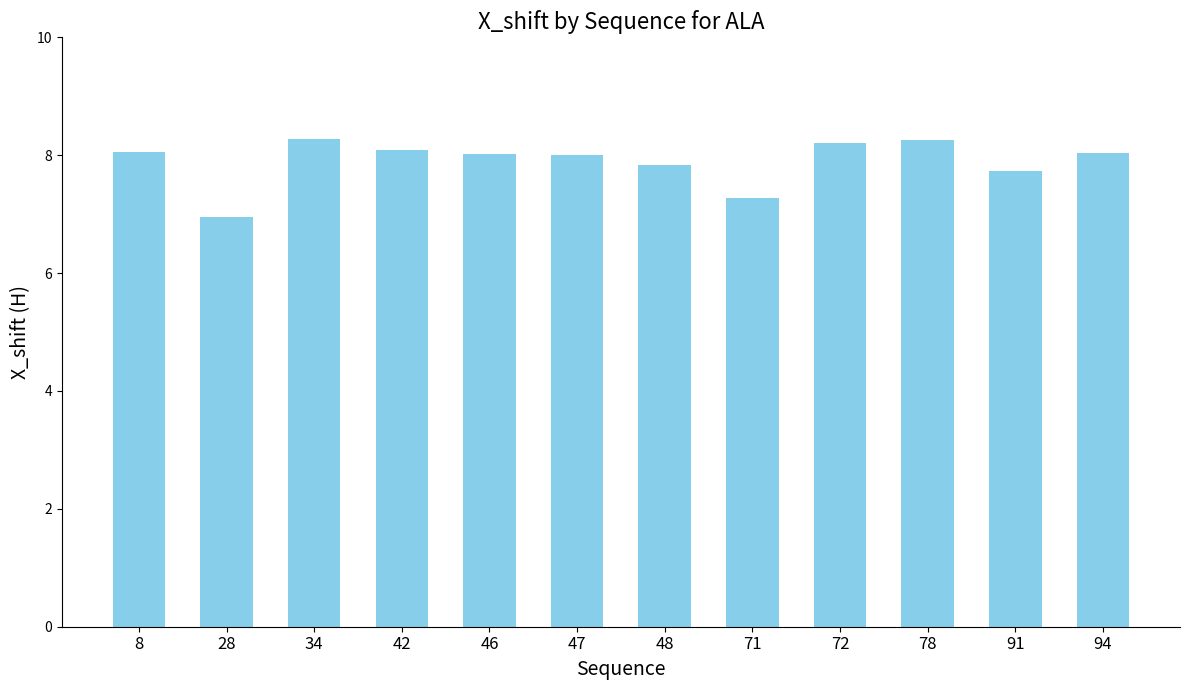

What is the value of the 11th bar from the left?

7.7